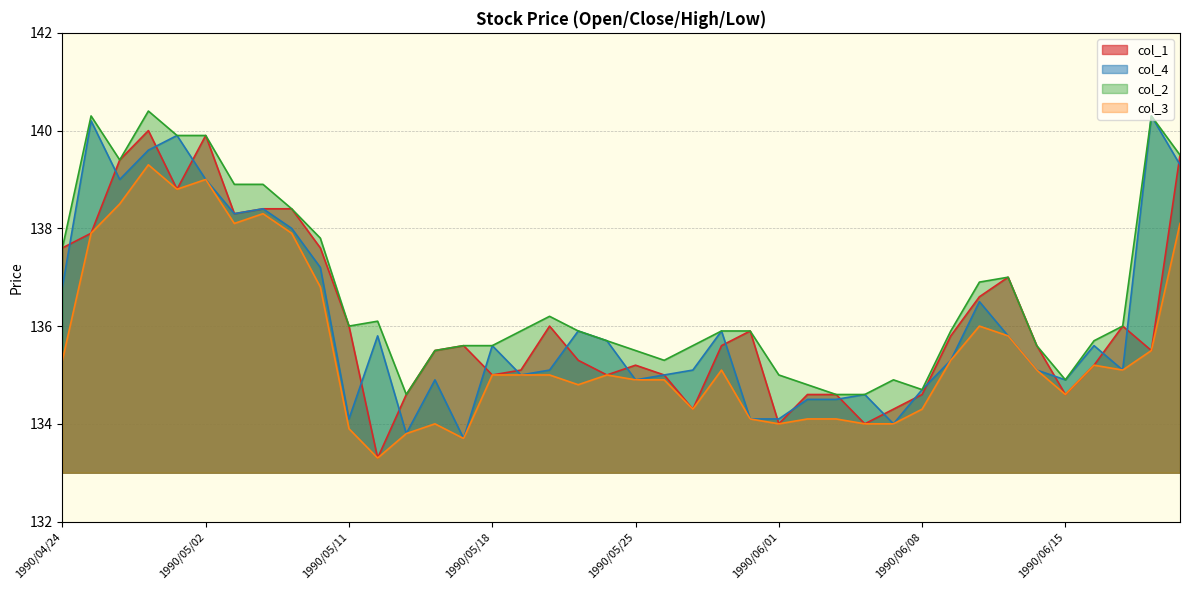

How many data points in col_2 line are above 135?

32